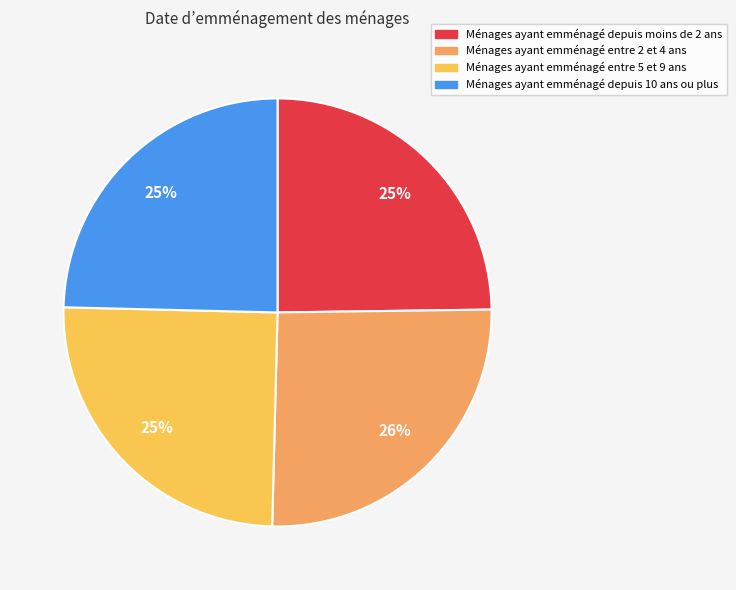

Is there a majority slice in this chart?

No